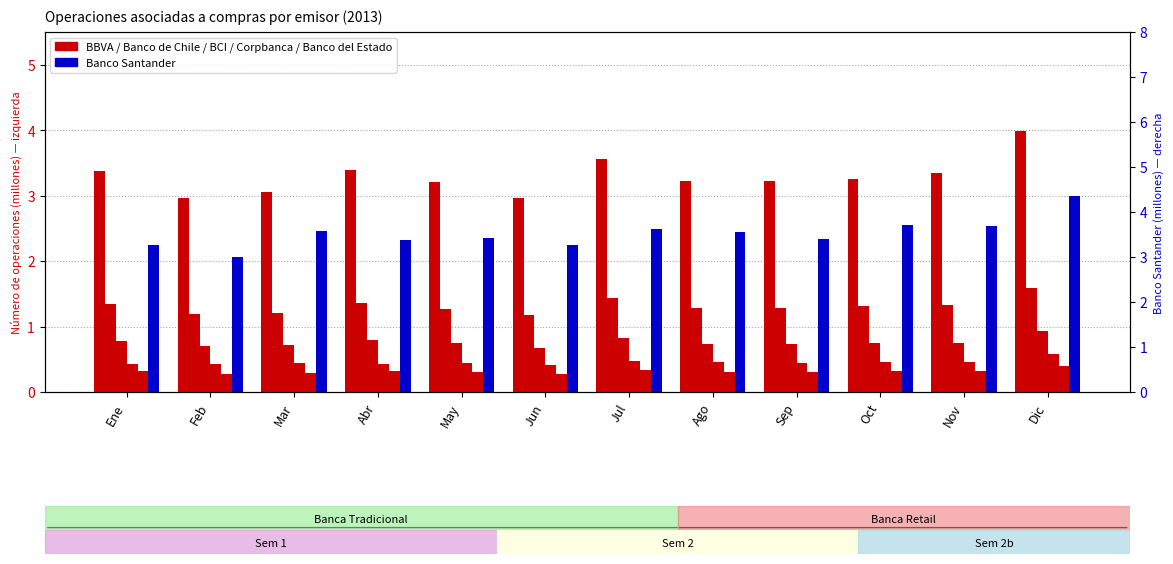

What is the sum of the Corpbanca values at Abr and Nov?

0.6